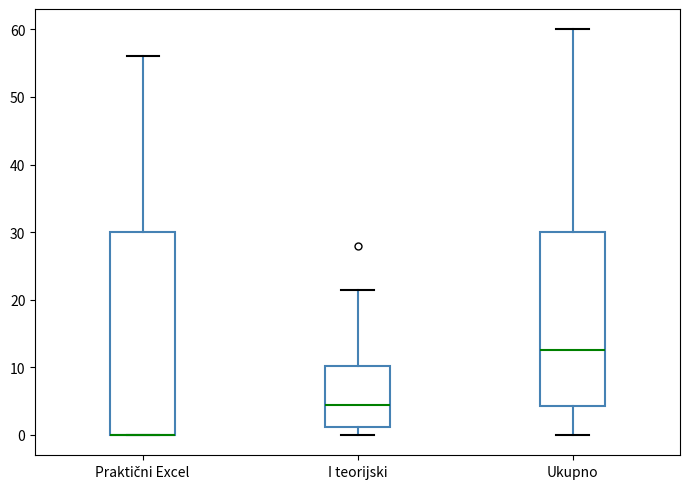

Reading left to right, transcribe this box plot: for each box, give where its median line is, the range the box spans, and where its two whiskers end, as read against the y-axis. The values are not printed on the chart, so give them approximately, as read against the axis.

Praktični Excel: median 0 (drawn on the box's lower edge), box 0 to 30, whiskers 0 to 56
I teorijski: median 5, box 1 to 10, whiskers 0 to 22
Ukupno: median 13, box 4 to 30, whiskers 0 to 60